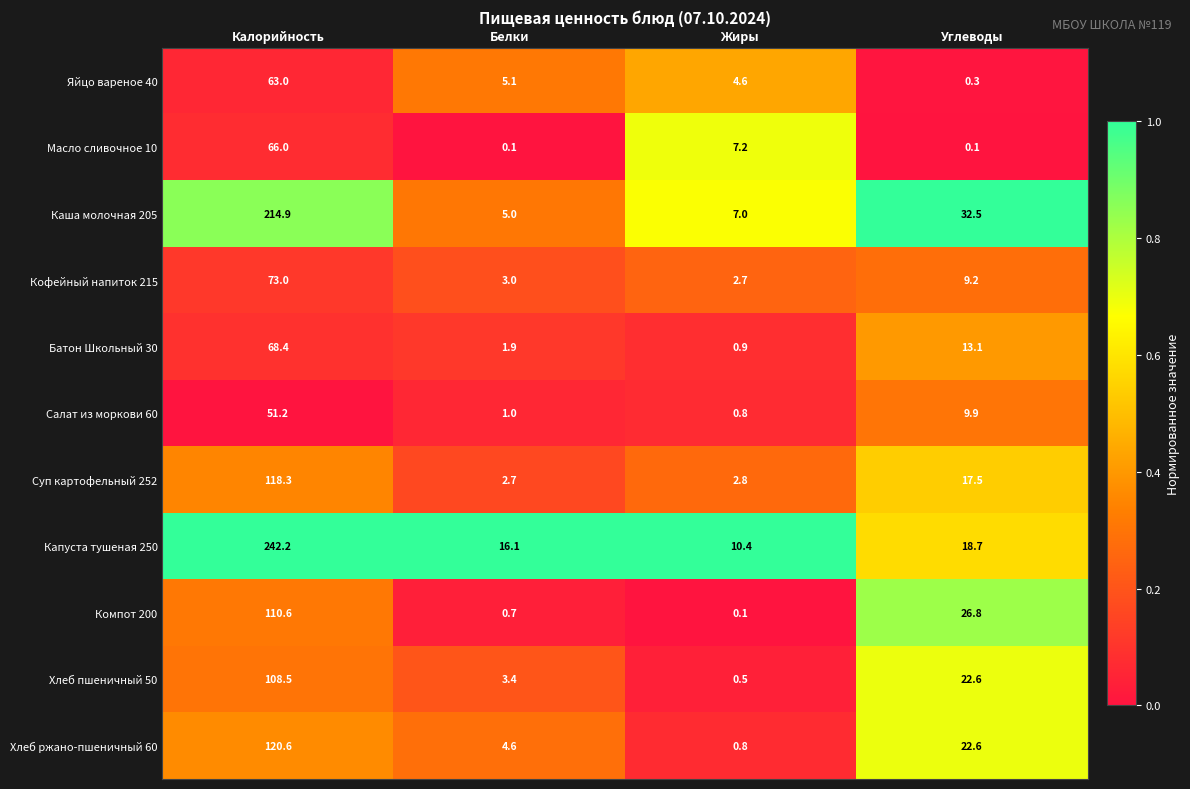

List the series in order of their peak value, lowest first.

Салат из моркови 60, Яйцо вареное 40, Масло сливочное 10, Батон Школьный 30, Кофейный напиток 215, Хлеб пшеничный 50, Компот 200, Суп картофельный 252, Хлеб ржано-пшеничный 60, Каша молочная 205, Капуста тушеная 250